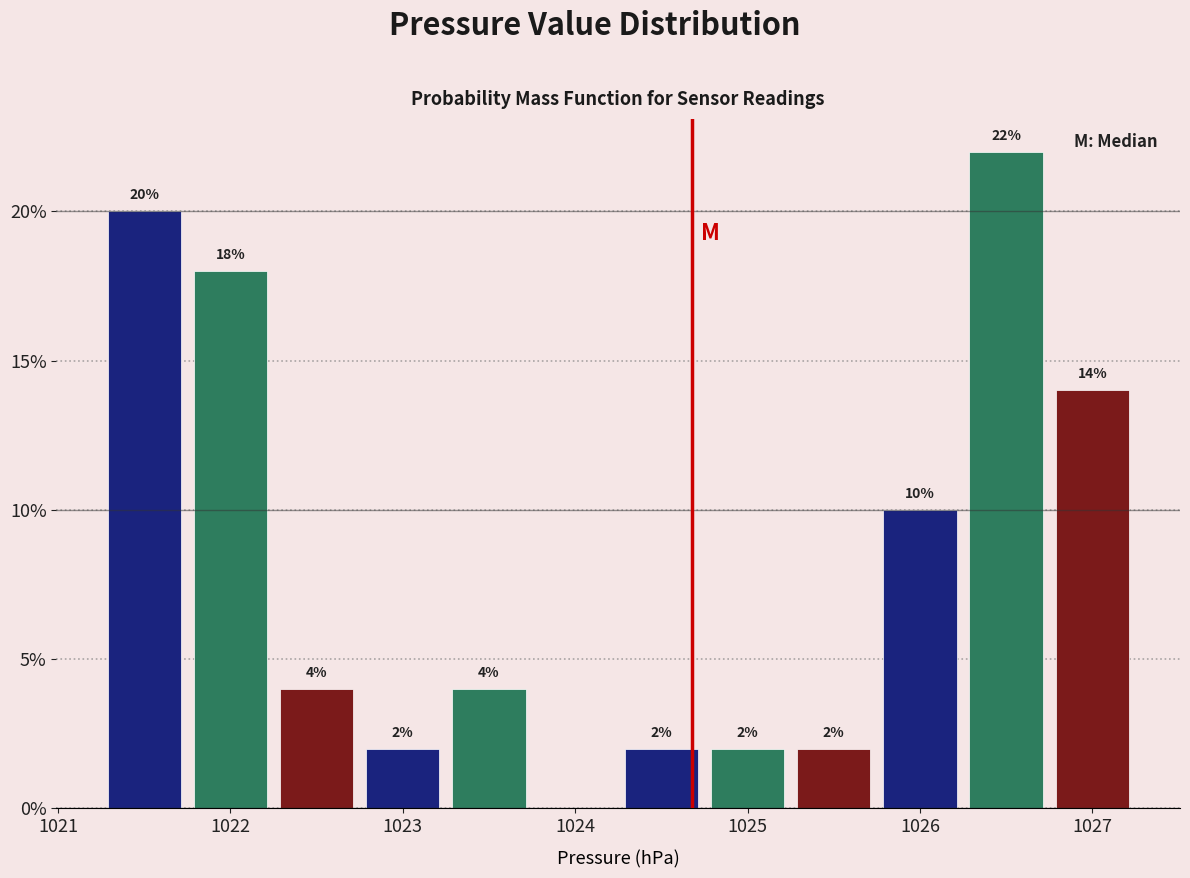

Which range on the x-axis has the tallest bar?

1026.25 to 1026.75